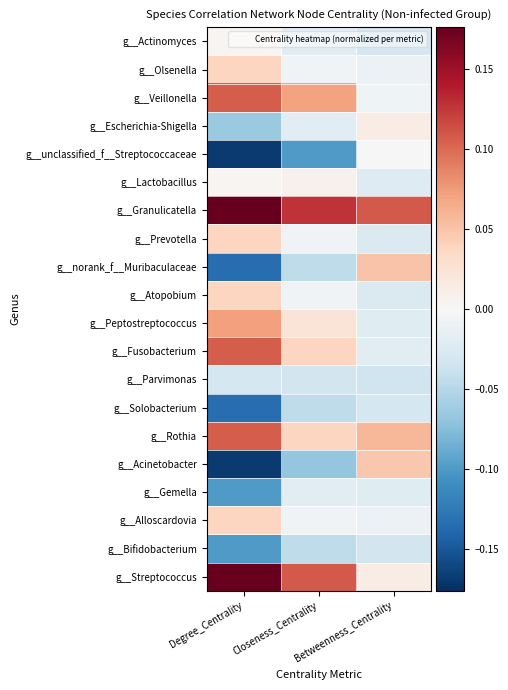

Which has a higher value, Betweenness_Centrality or Closeness_Centrality?

Closeness_Centrality